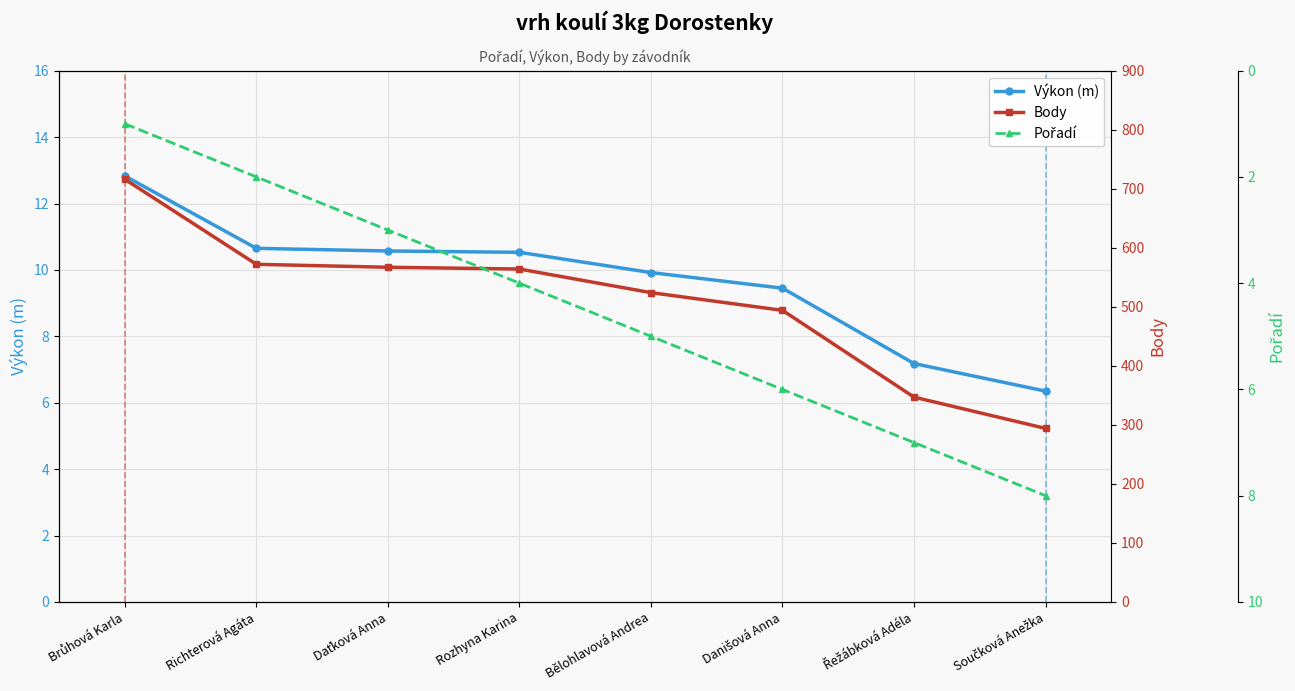

Does the chart display data point markers on the line(s)?

Yes